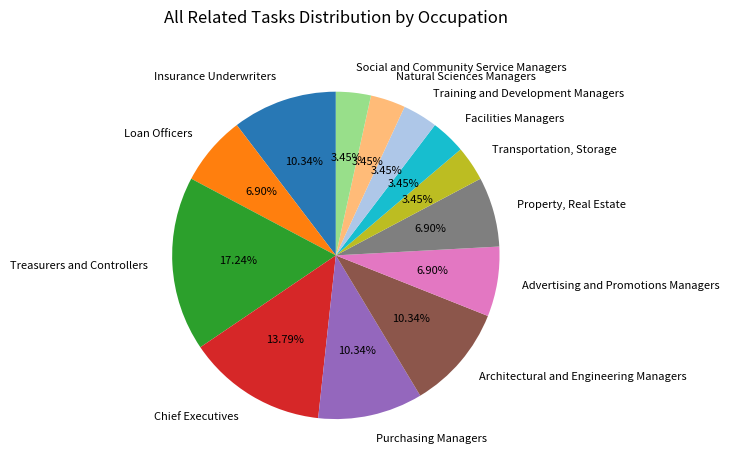

Combined, do Social and Community Service Managers and Transportation, Storage account for over 50%?

No